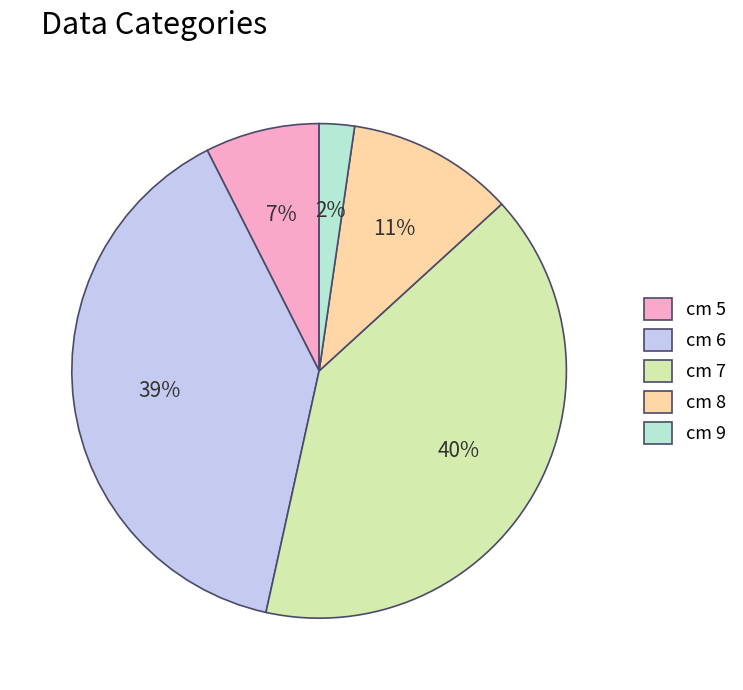

Is there any slice that represents more than half of the pie?

No